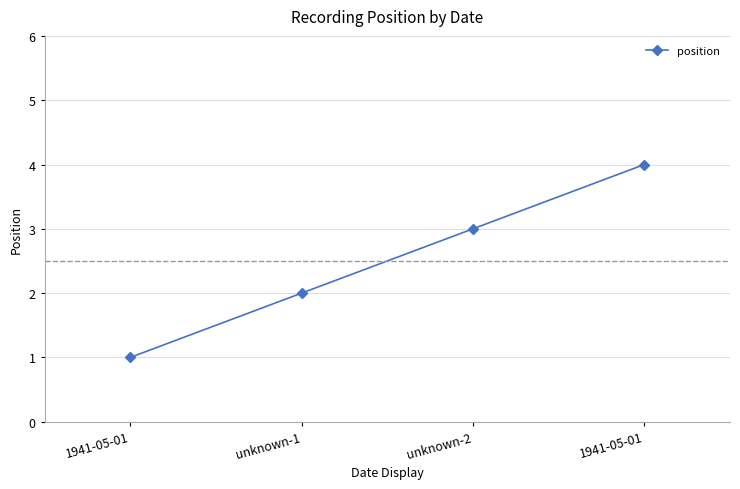

Does the chart have visible grid lines?

Yes